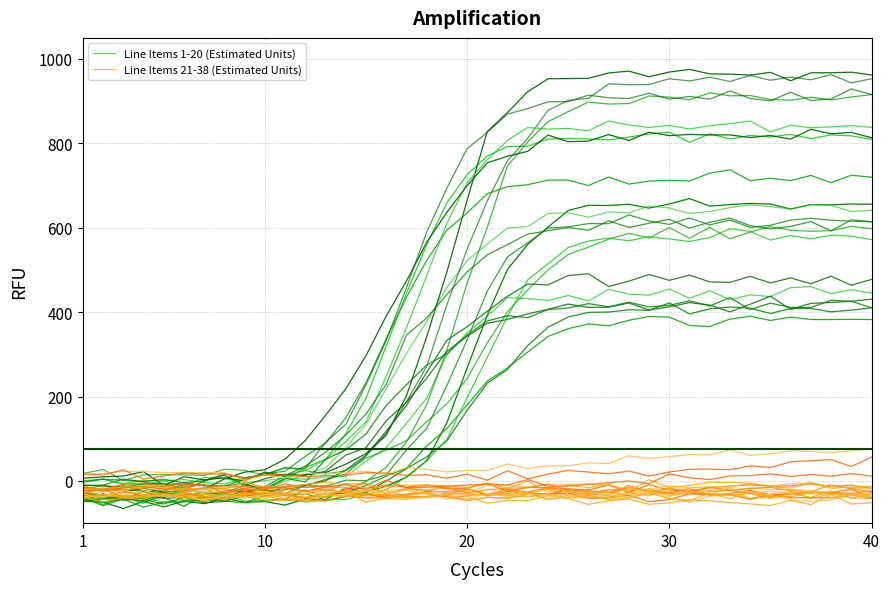

What is the average value of the Line Items 1-20 (Estimated Units) series?

248.3